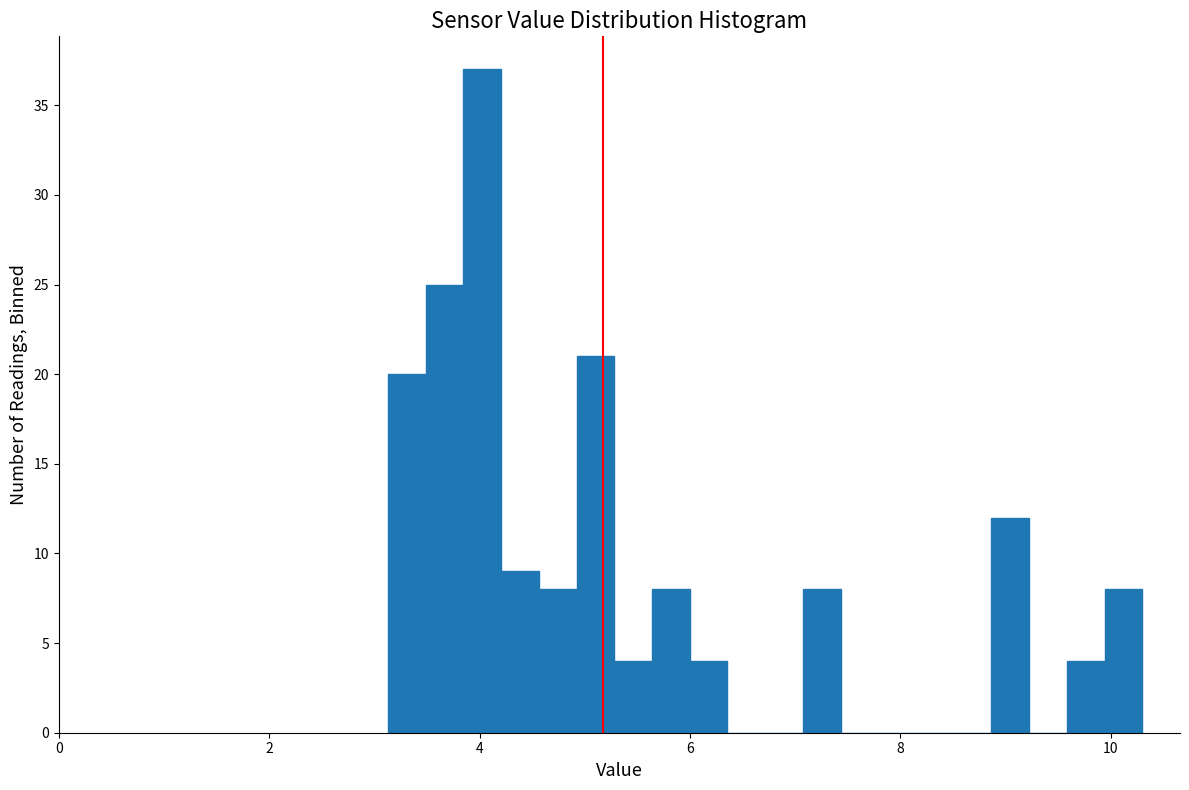

Around what value on the x-axis is the tallest bar? Give the approximate position of its centre, as read against the axis.

4.0